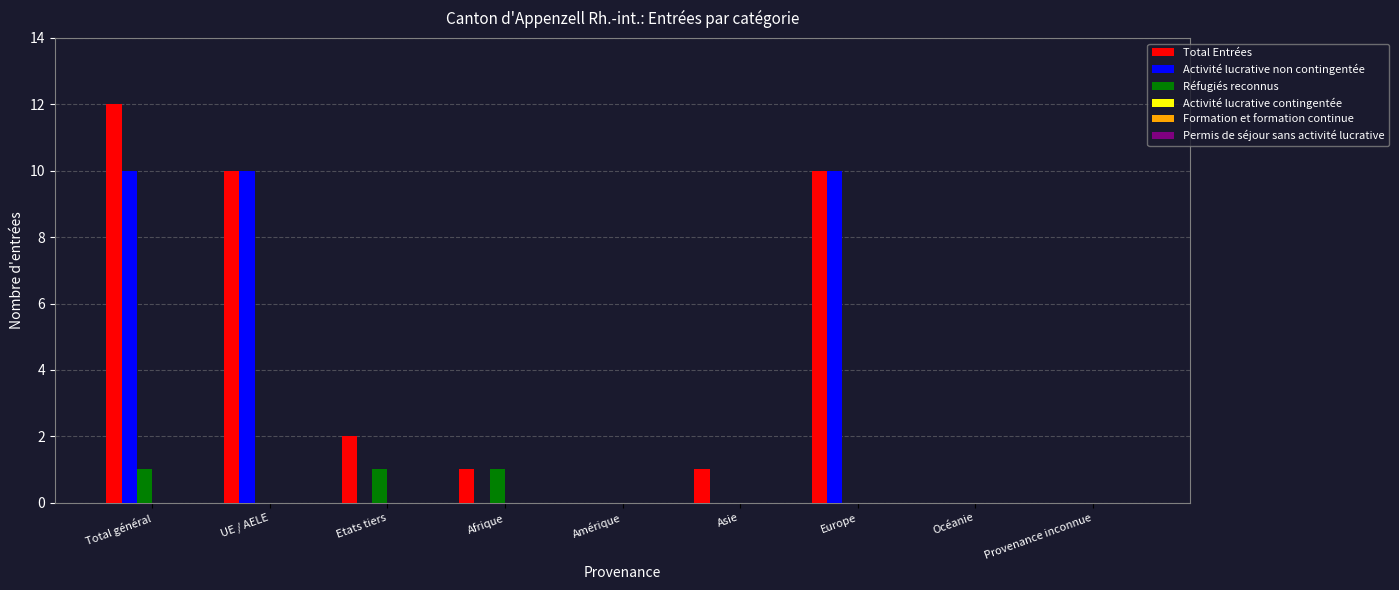

The value of Réfugiés reconnus at Total général is 1. True or false?

True